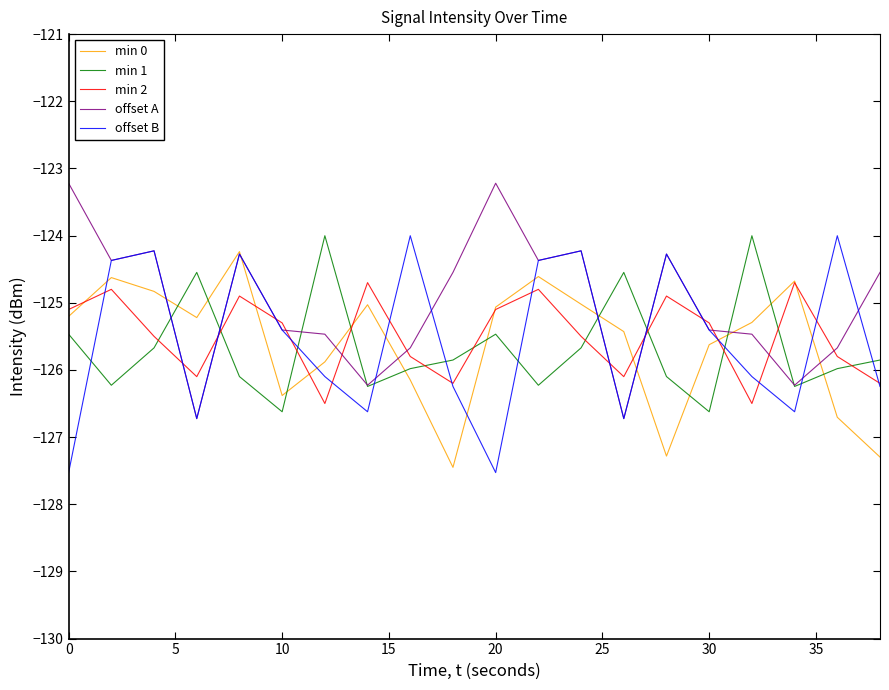

What is the maximum value for min 0?

-124.2